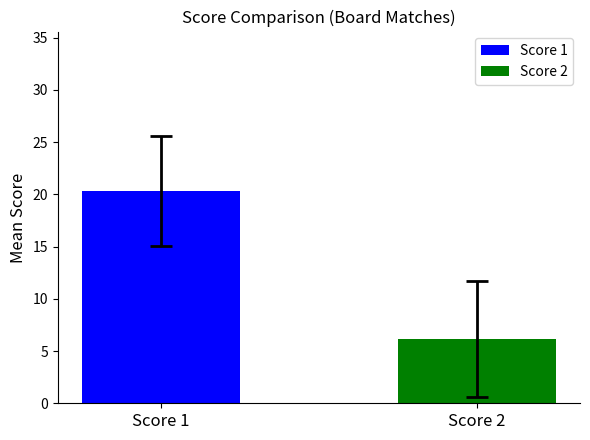

How many groups of bars are there?

1